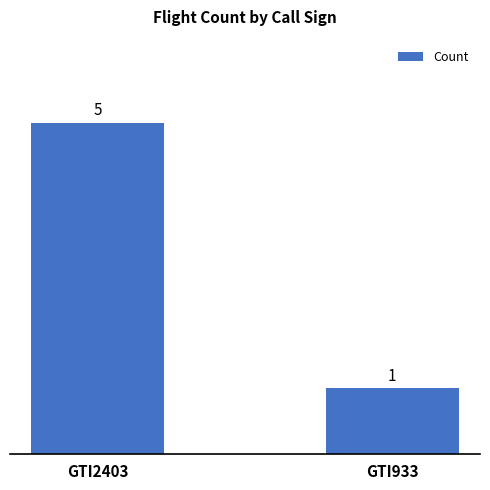

What is the sum of the values at GTI2403 and GTI933?

6